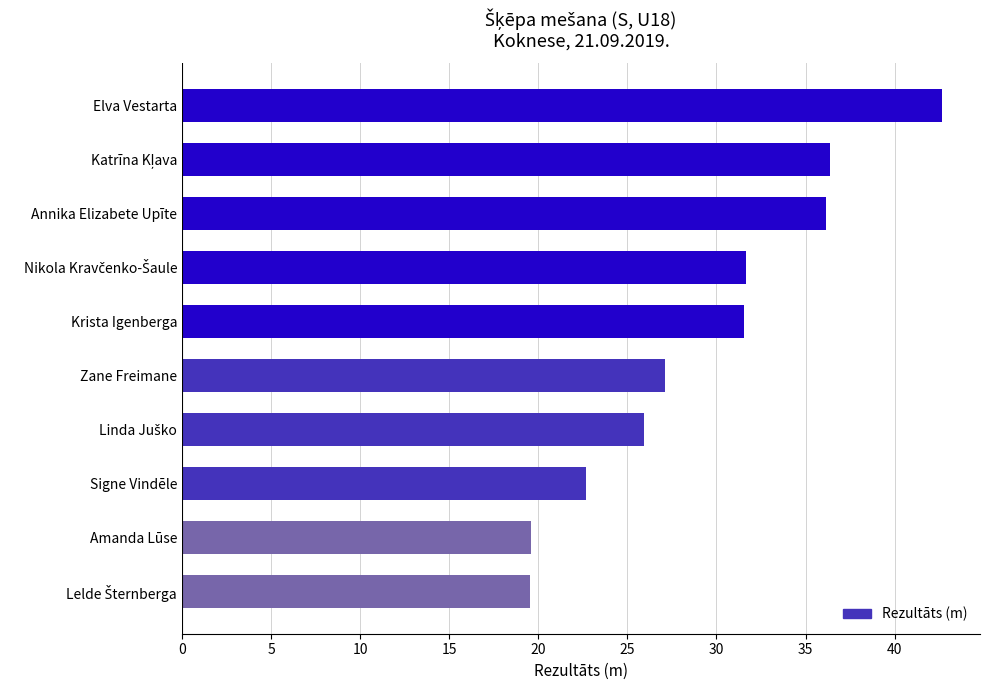

What is the label of the 9th bar from the top?

Amanda Lūse